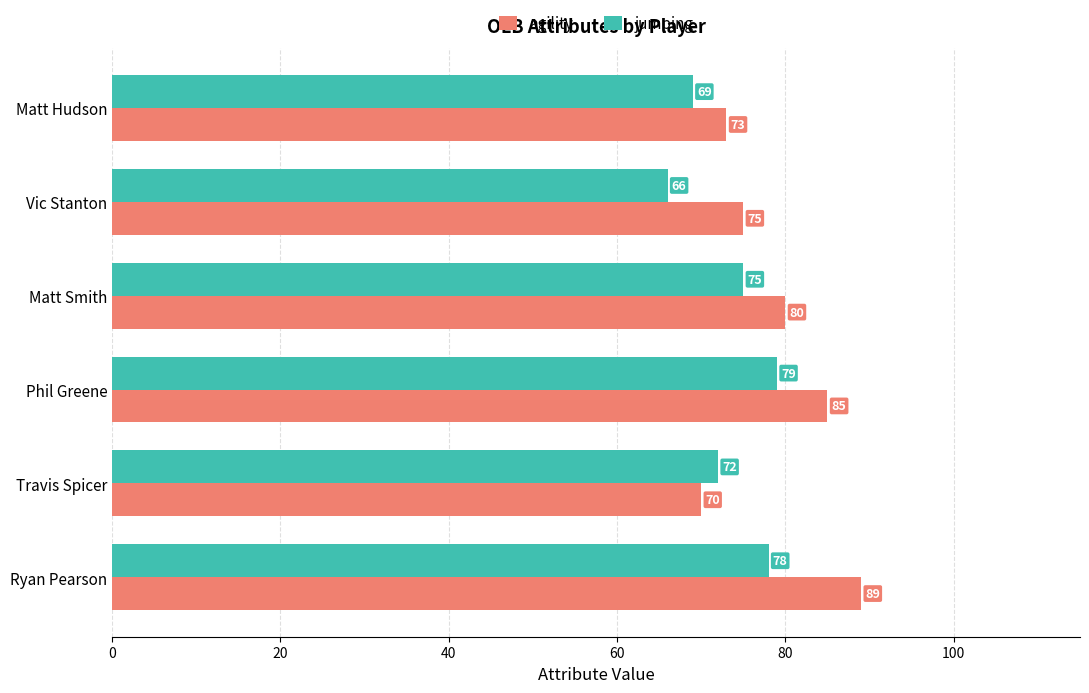

What is the minimum value shown in the chart?

66